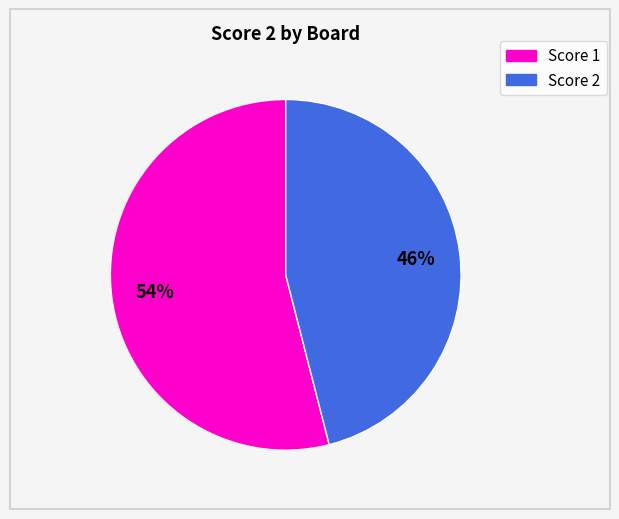

Is there a majority slice in this chart?

Yes